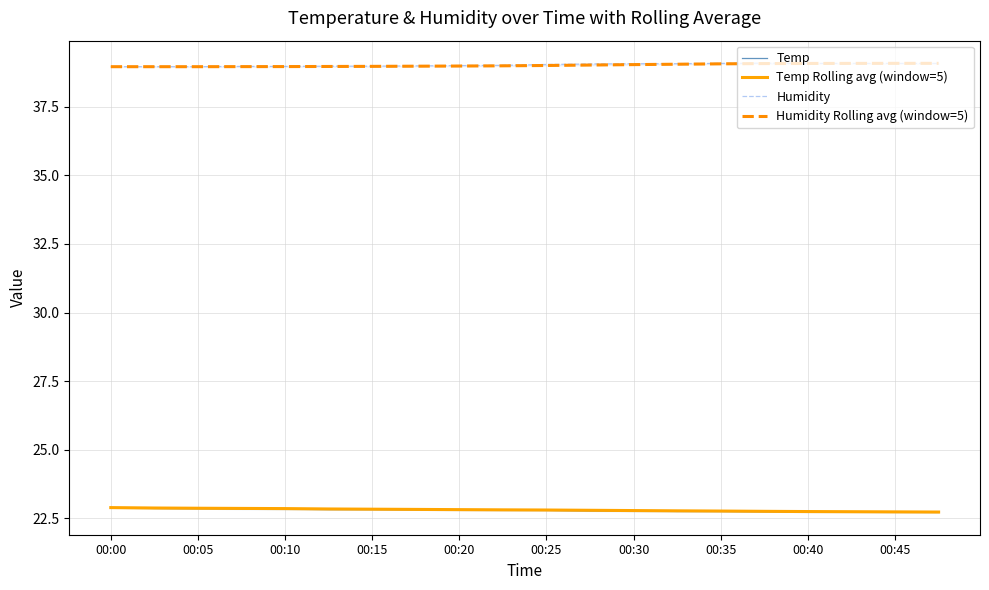

True or false: Temp Rolling avg (window=5) has a value of 41.0 at 00:20.

False